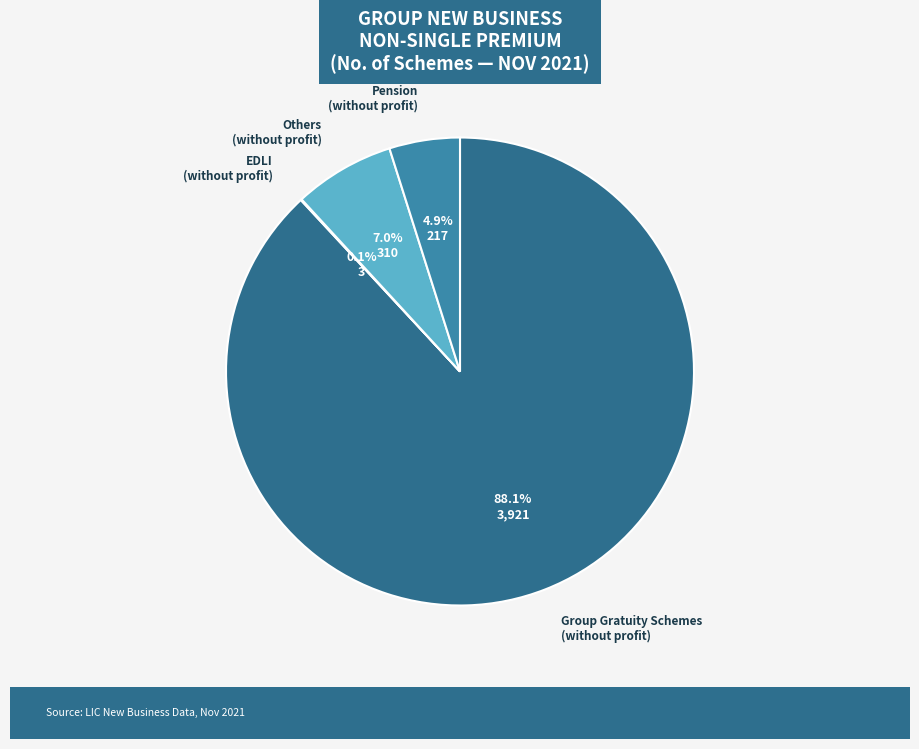

To the nearest percent, what is the average slice percentage?

25%